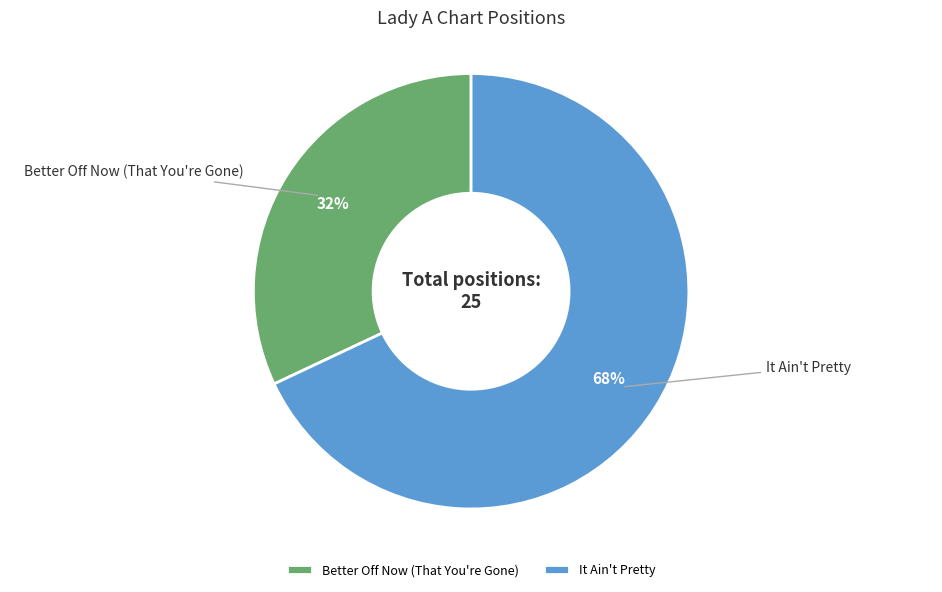

Approximately how many times larger is the value at It Ain't Pretty compared to Better Off Now (That You're Gone)?

2.1